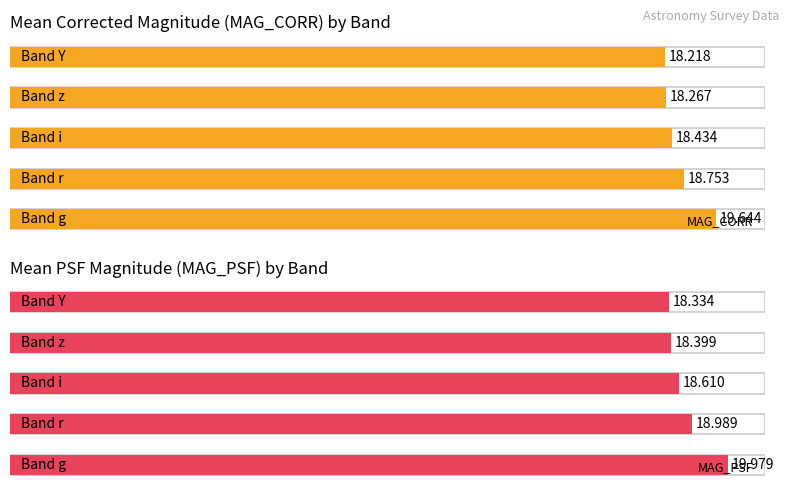

Are the bars horizontal?

Yes